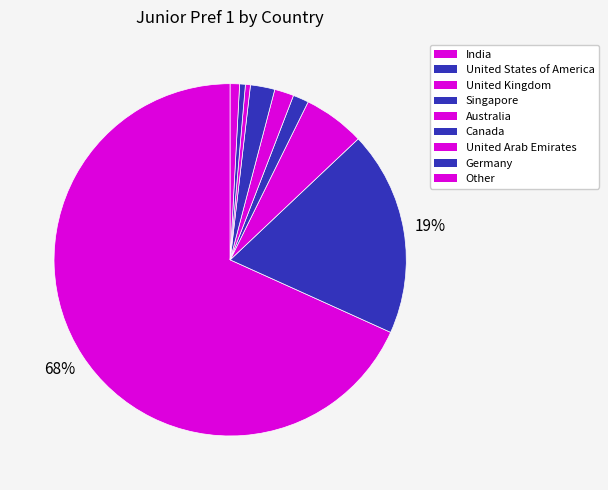

To the nearest percent, what is the average slice percentage?

11%